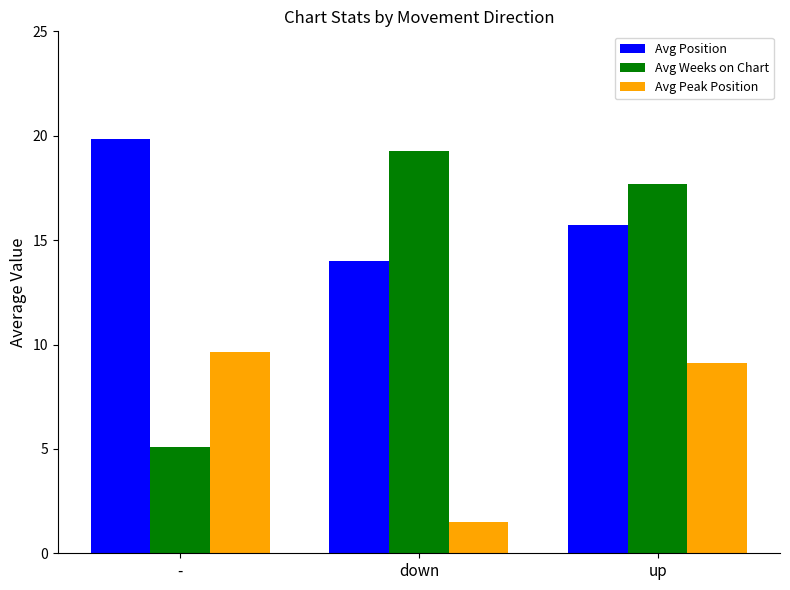

Between - and up, which series saw the biggest shift?

Avg Weeks on Chart